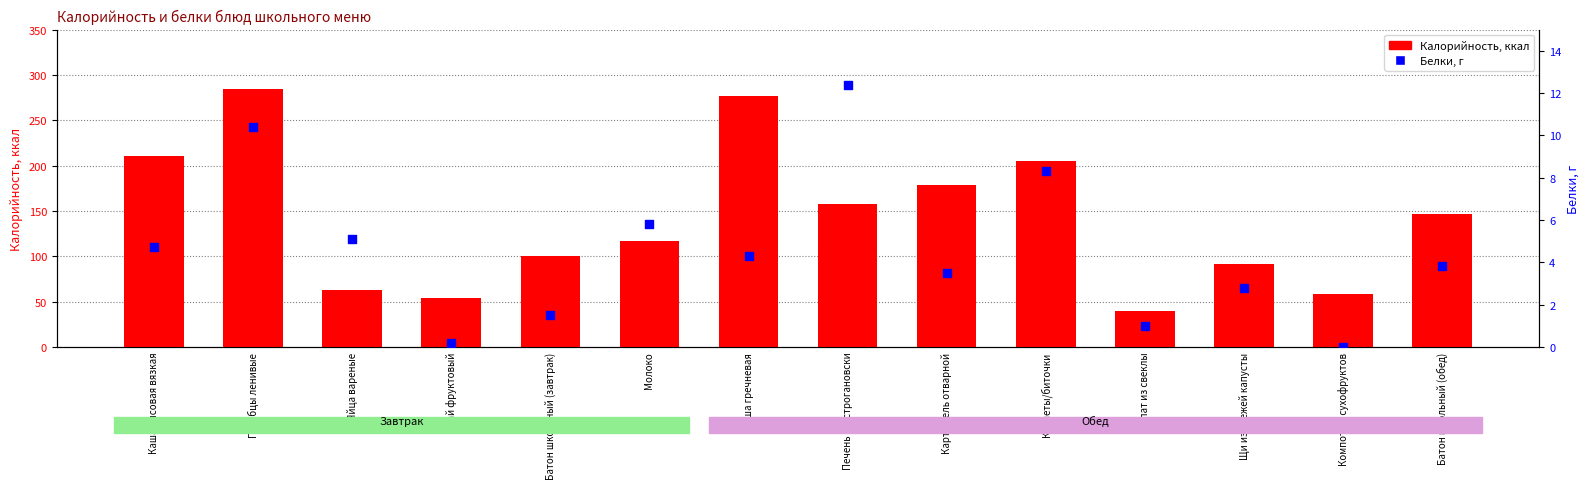

At which category is the sum across all series the highest?

Голубцы ленивые